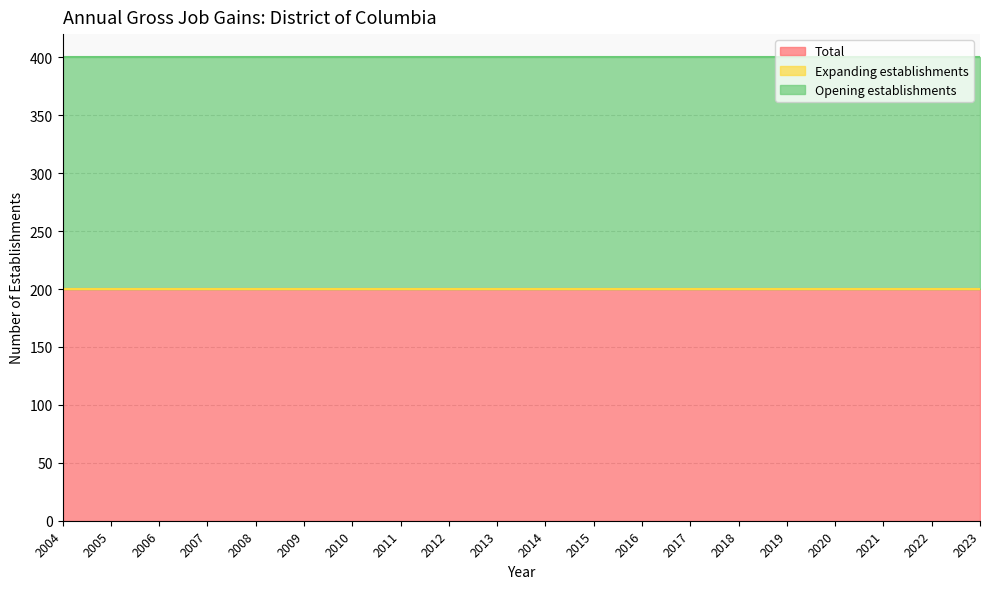

Reading left to right, what are all the values shown in this chart?

Total: 2004=200	2005=200	2006=200	2007=200	2008=200	2009=200	2010=200	2011=200	2012=200	2013=200	2014=200	2015=200	2016=200	2017=200	2018=200	2019=200	2020=200	2021=200	2022=200	2023=200
Expanding establishments: 2004=0	2005=0	2006=0	2007=0	2008=0	2009=0	2010=0	2011=0	2012=0	2013=0	2014=0	2015=0	2016=0	2017=0	2018=0	2019=0	2020=0	2021=0	2022=0	2023=0
Opening establishments: 2004=200	2005=200	2006=200	2007=200	2008=200	2009=200	2010=200	2011=200	2012=200	2013=200	2014=200	2015=200	2016=200	2017=200	2018=200	2019=200	2020=200	2021=200	2022=200	2023=200